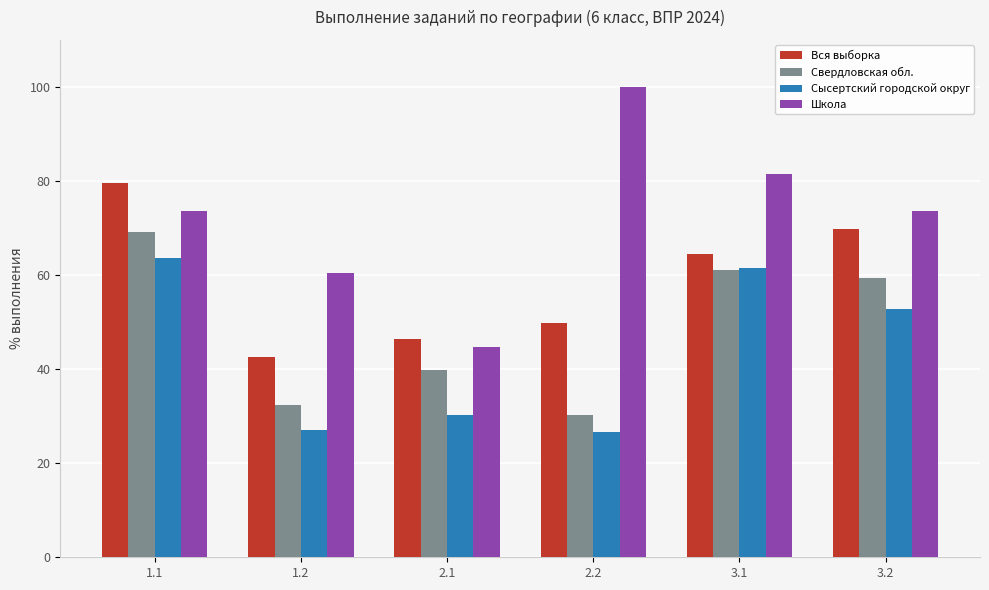

How many data points does each series have?

6